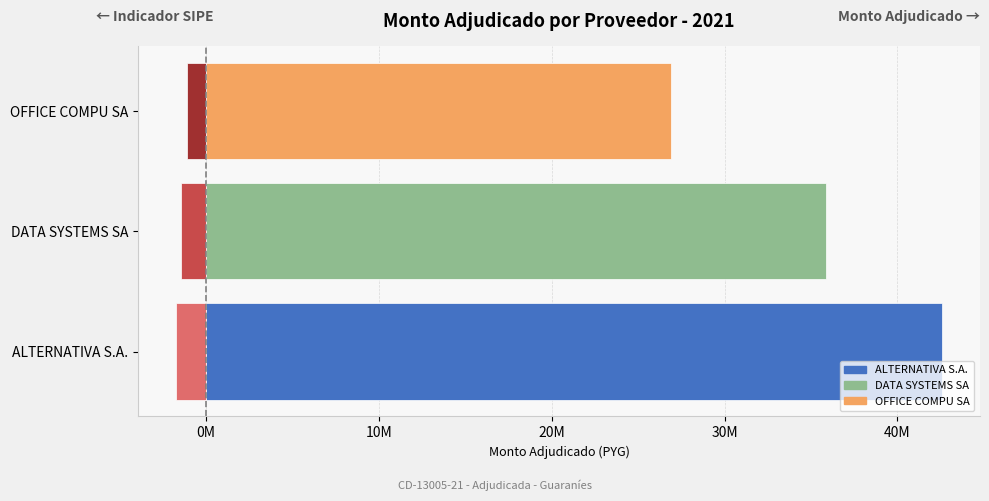

Is it true that SIPE (normalizado) equals -1964618.0 at DATA SYSTEMS SA?

False